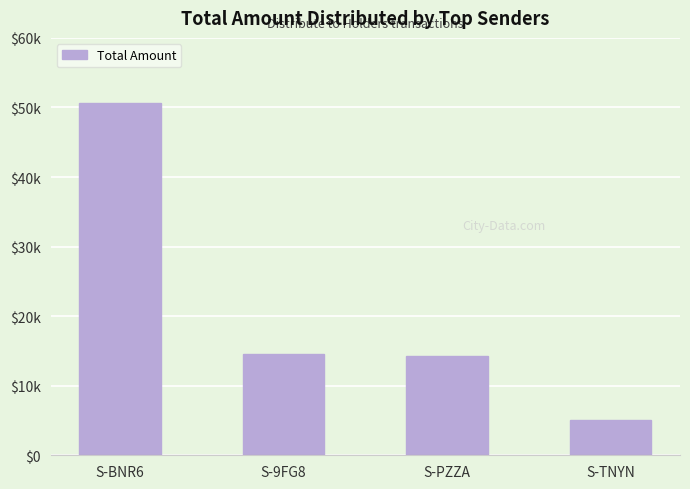

Which has a higher value, S-BNR6 or S-TNYN?

S-BNR6